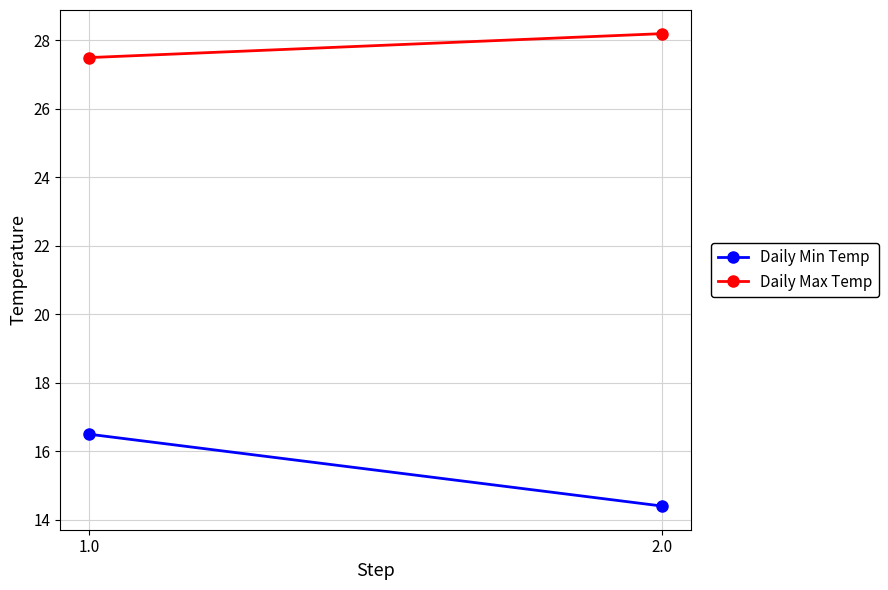

Which category has the lowest value across all series?

2.0